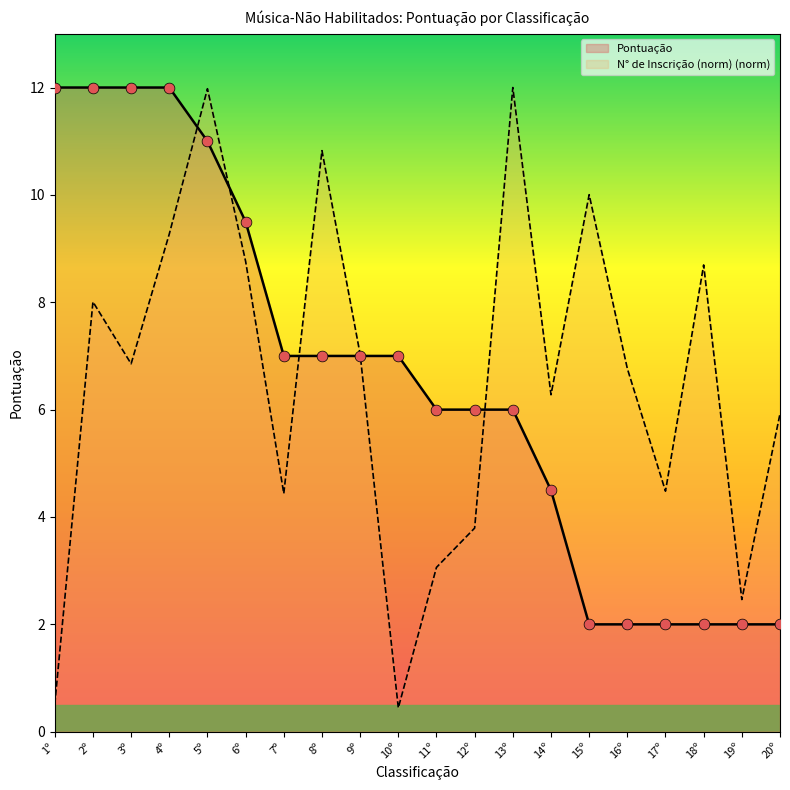

At how many categories does at least one series exceed 1?

20